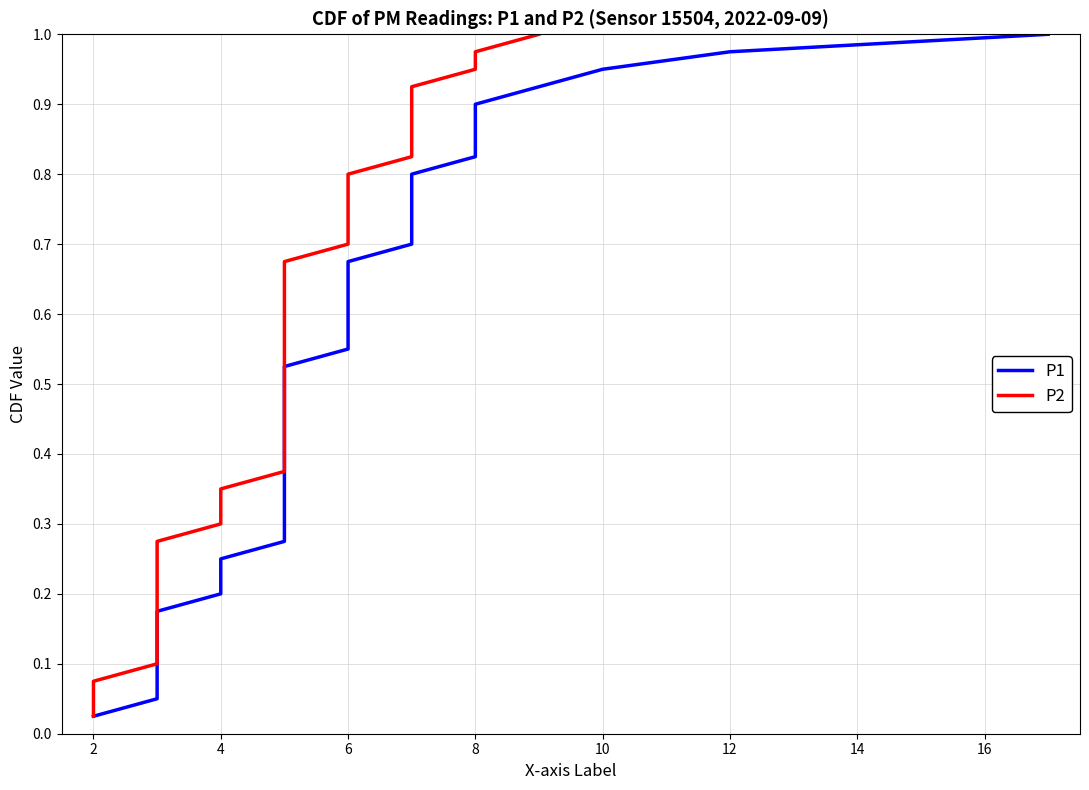

What is the value of the P1 point at the 39th from the left?

1.0